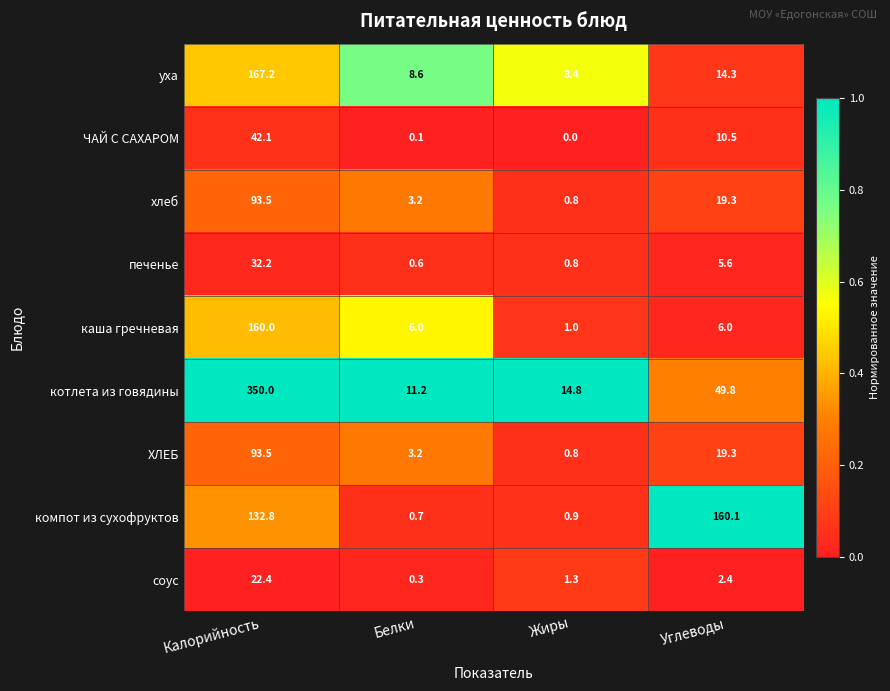

The value of каша гречневая at Углеводы is 6.0. True or false?

True